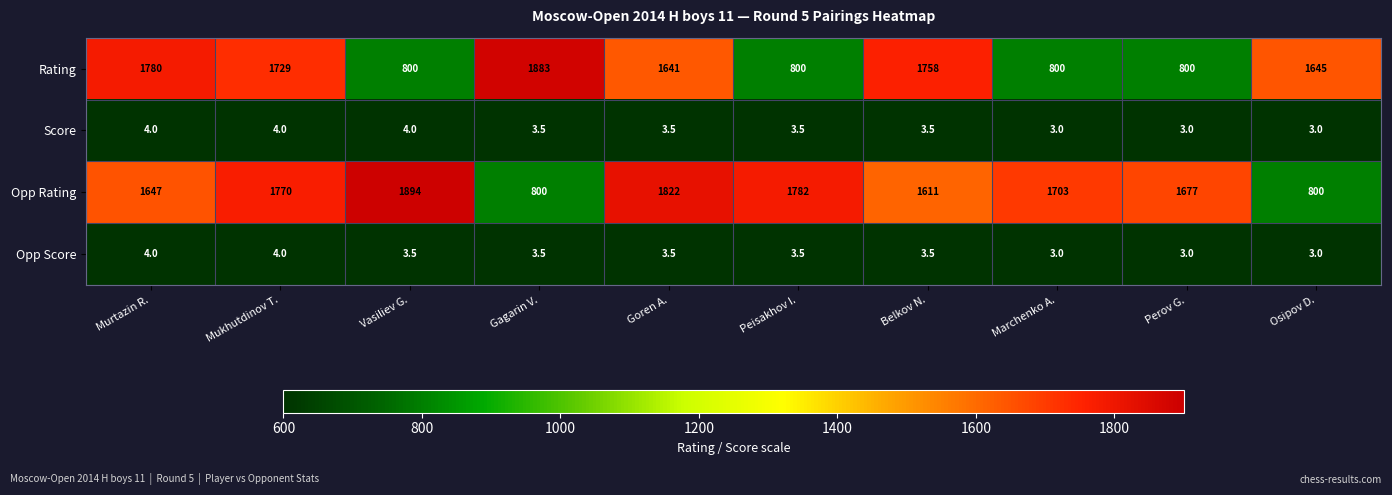

Count the number of categories in the chart.

10